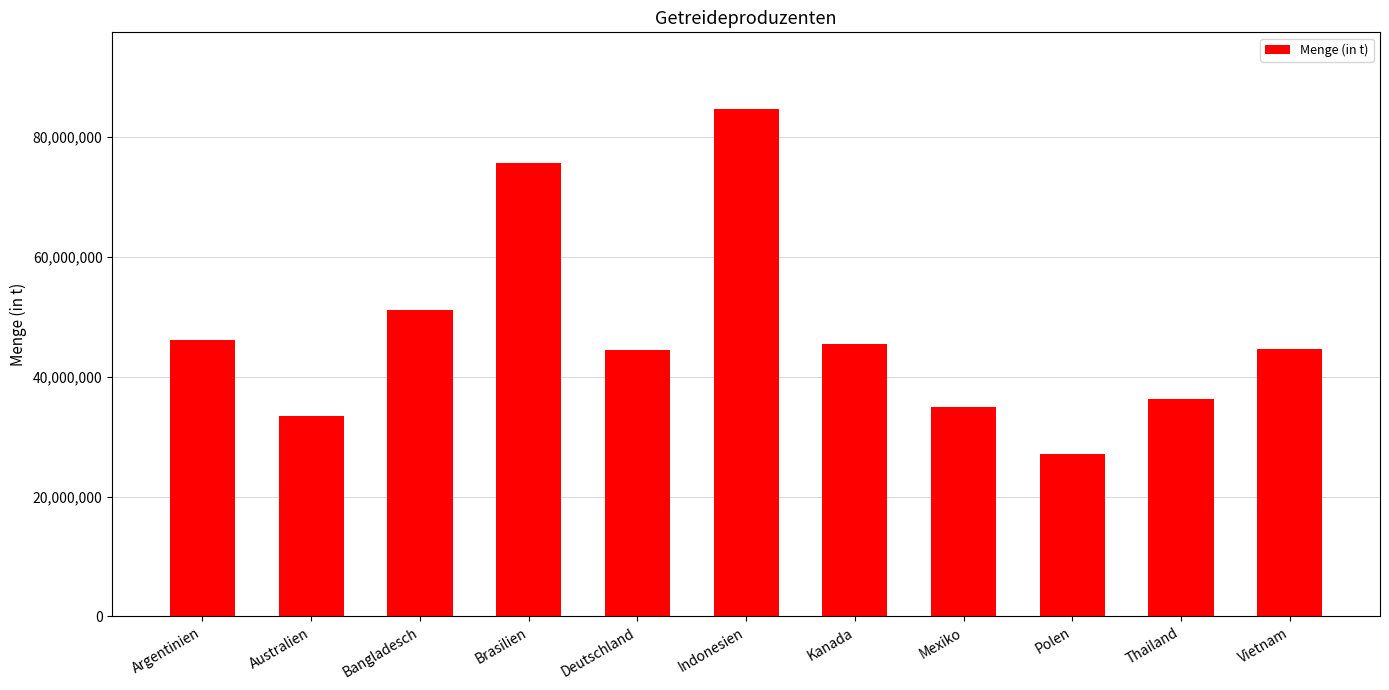

What is the sum of all values?

524119000